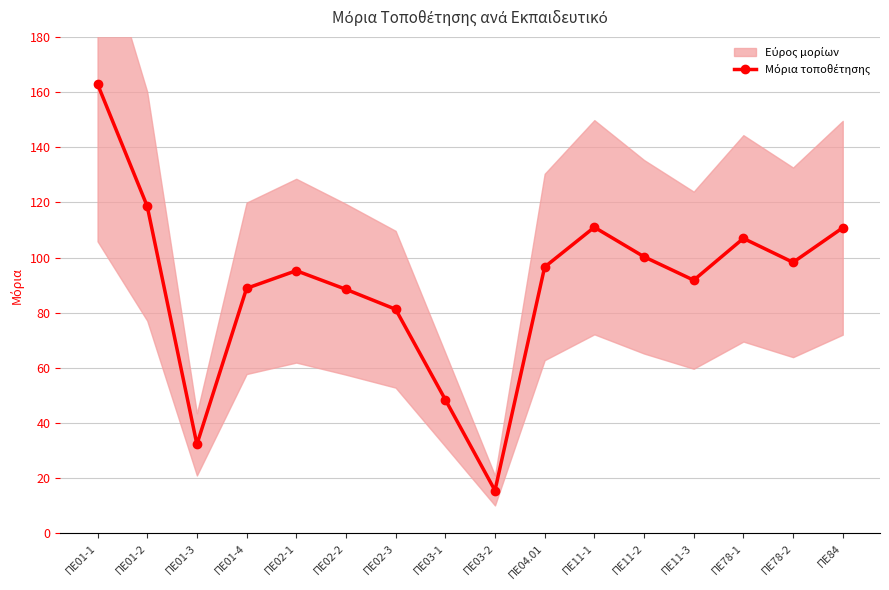

True or false: there are more than 0 points higher than both neighbors.

True